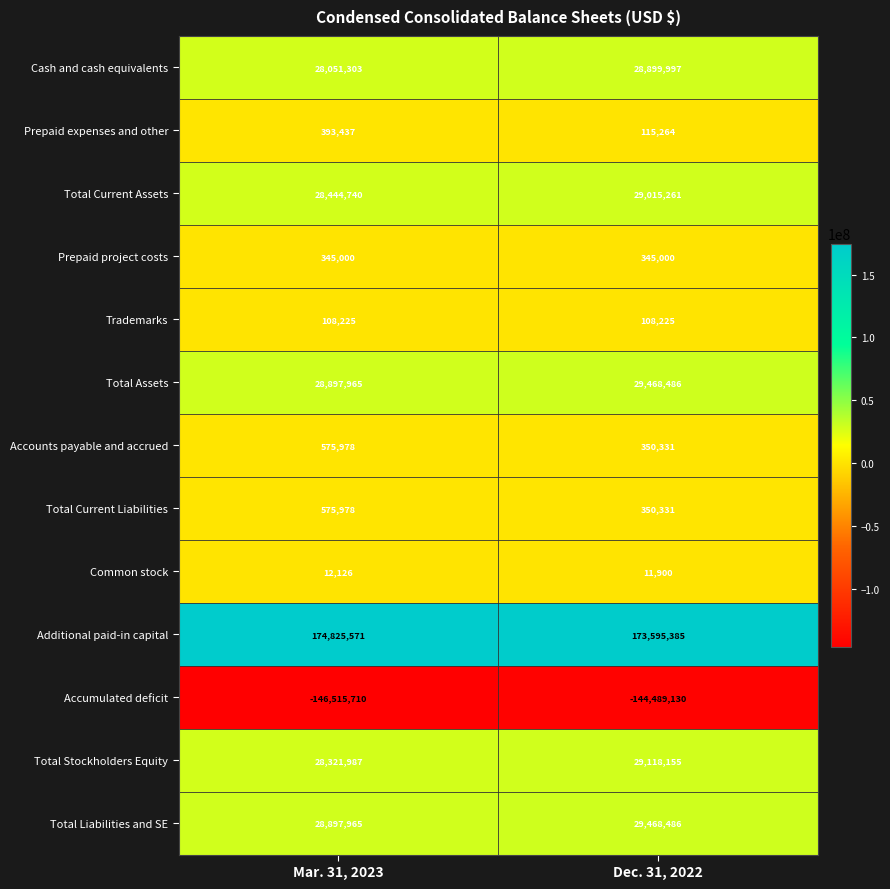

How many series are shown in this chart?

13